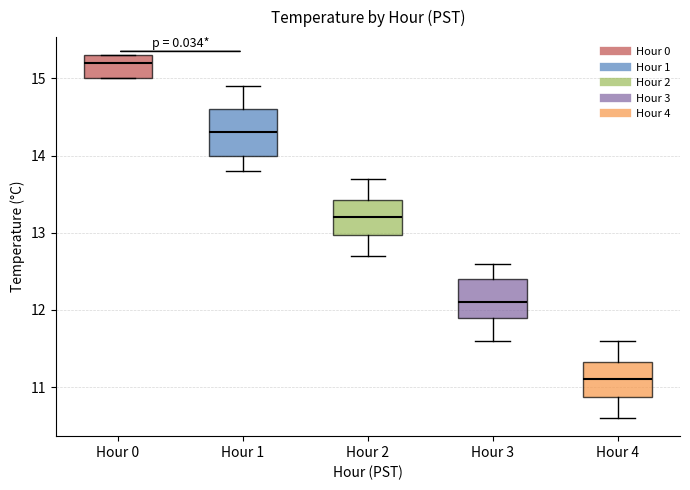

Which box has the highest median line?

Hour 0